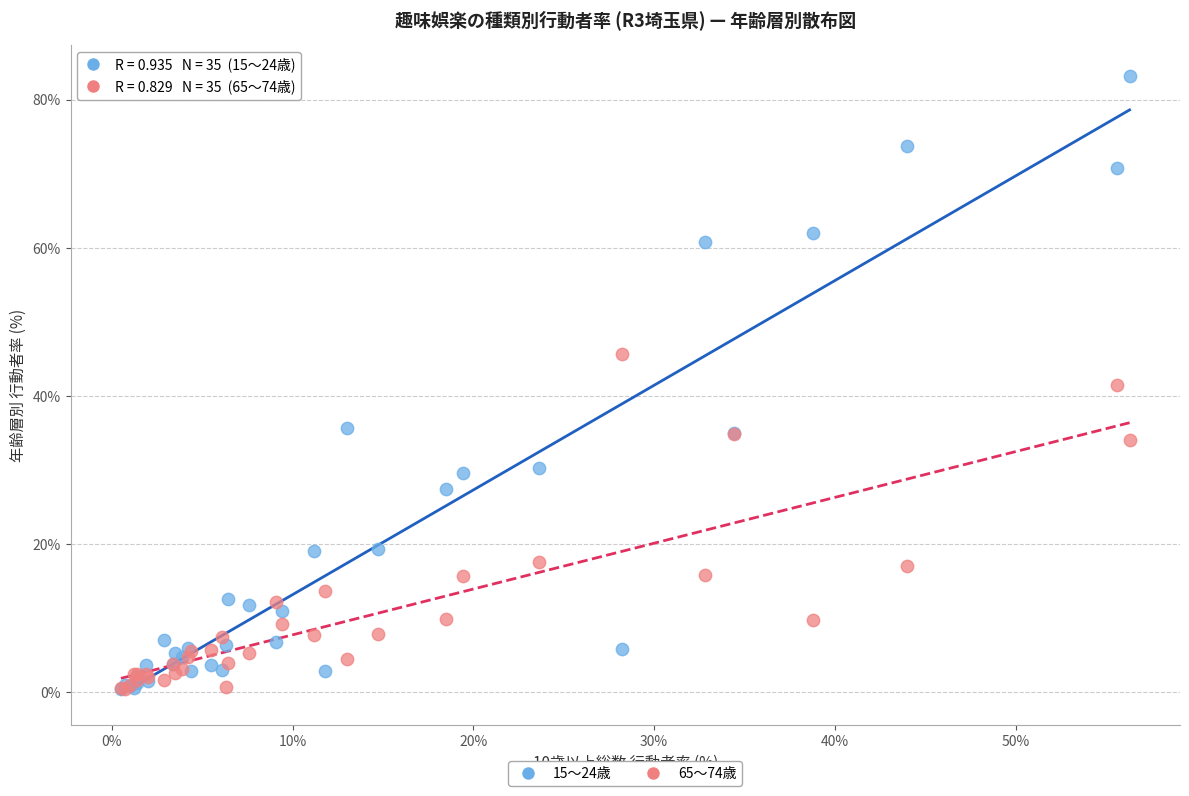

Which series has the largest Y range (max minus min)?

15～24歳